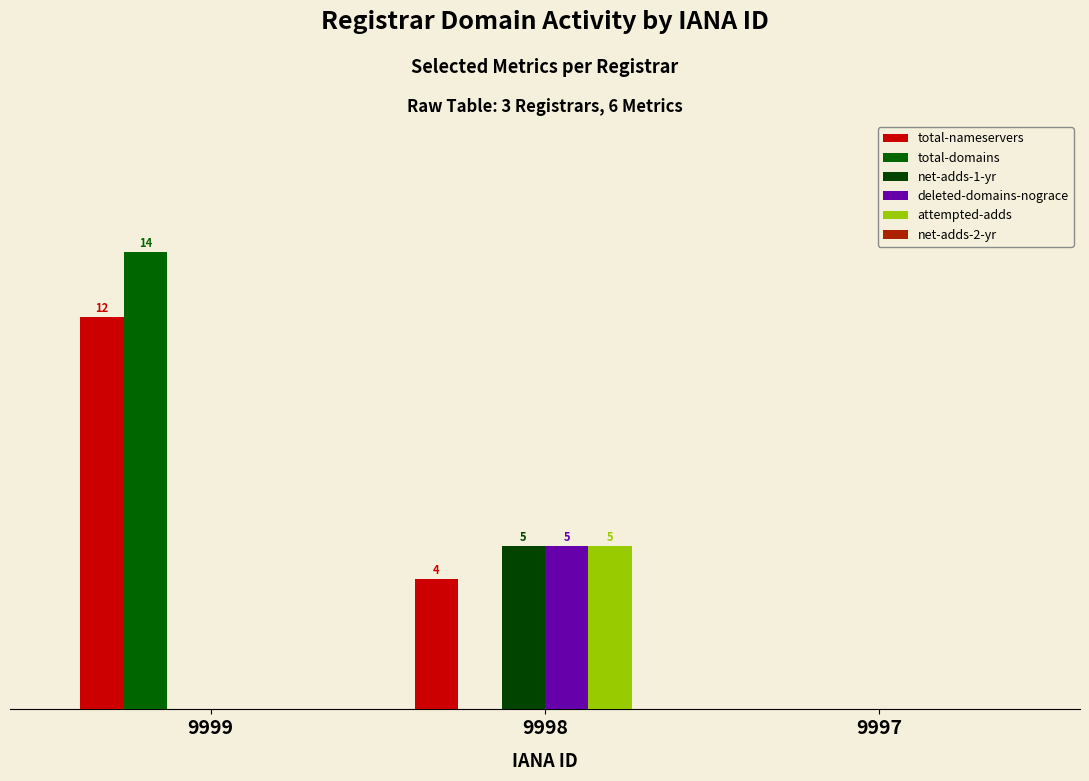

Which series has the largest range (max minus min)?

total-domains